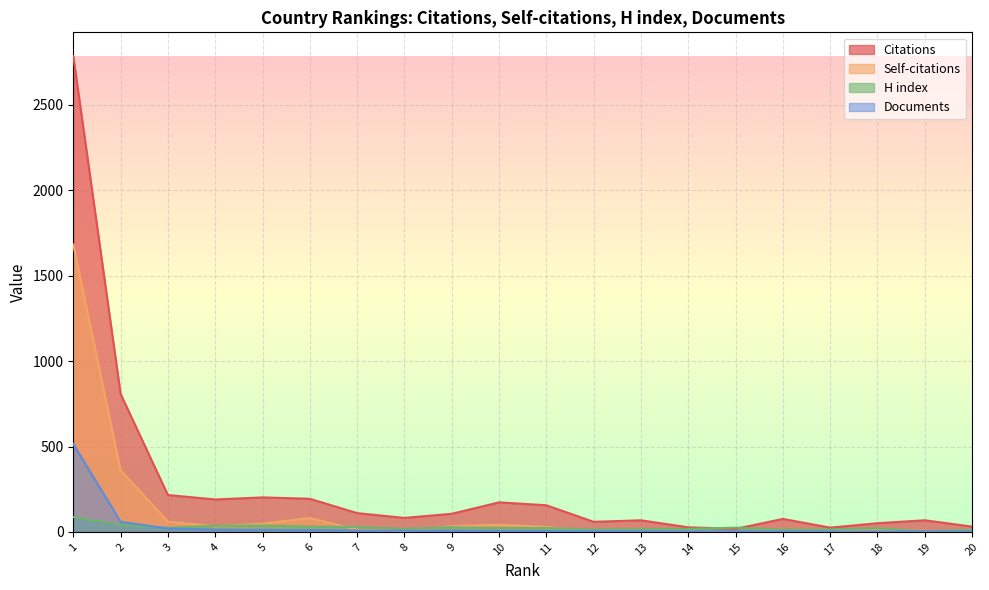

Which has a higher value, 14 or 6?

6